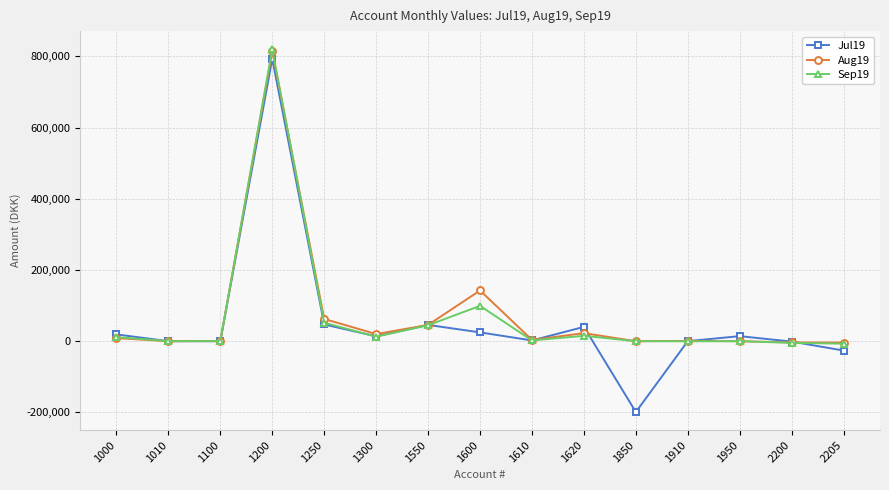

What is the total value across all series at 1250?

161487.5